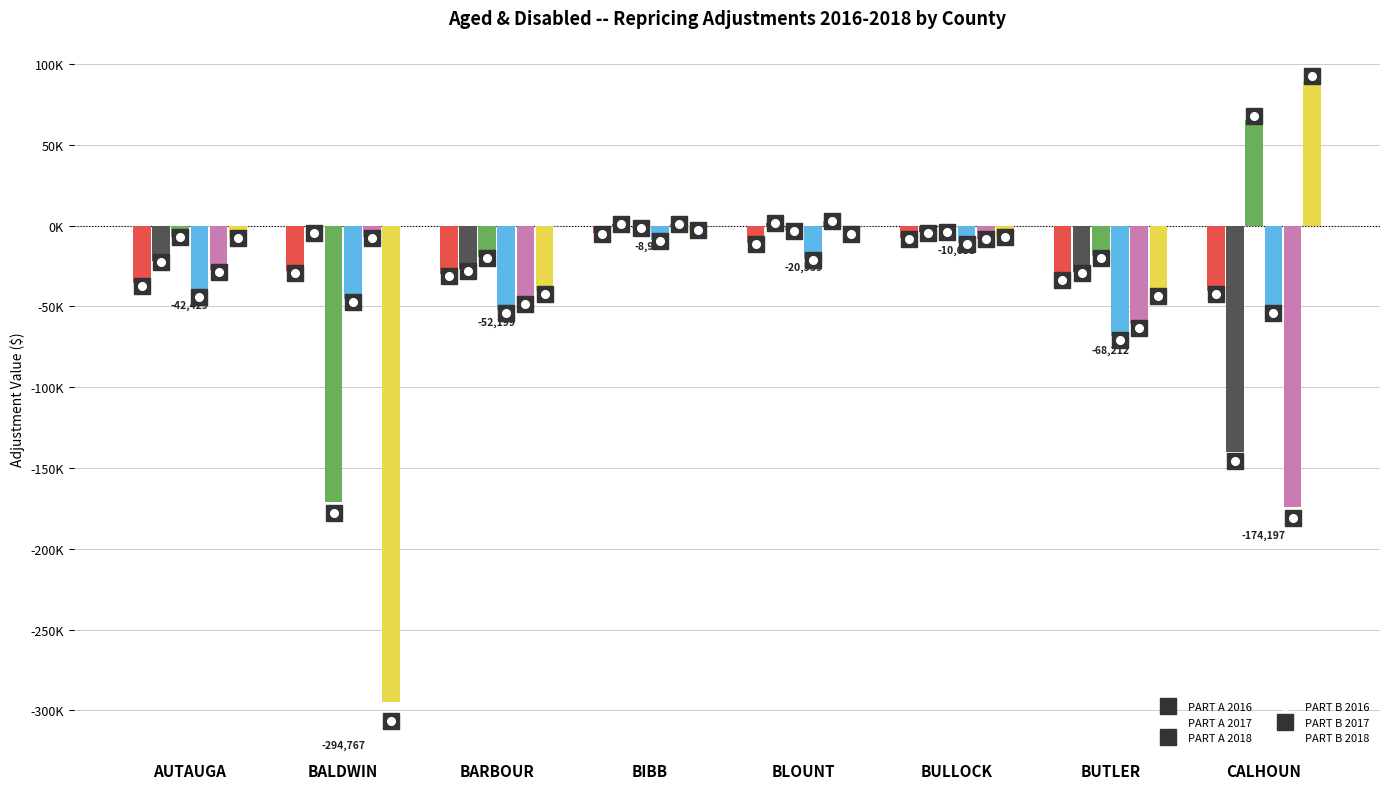

Which series has the largest total across all categories?

PART A 2018